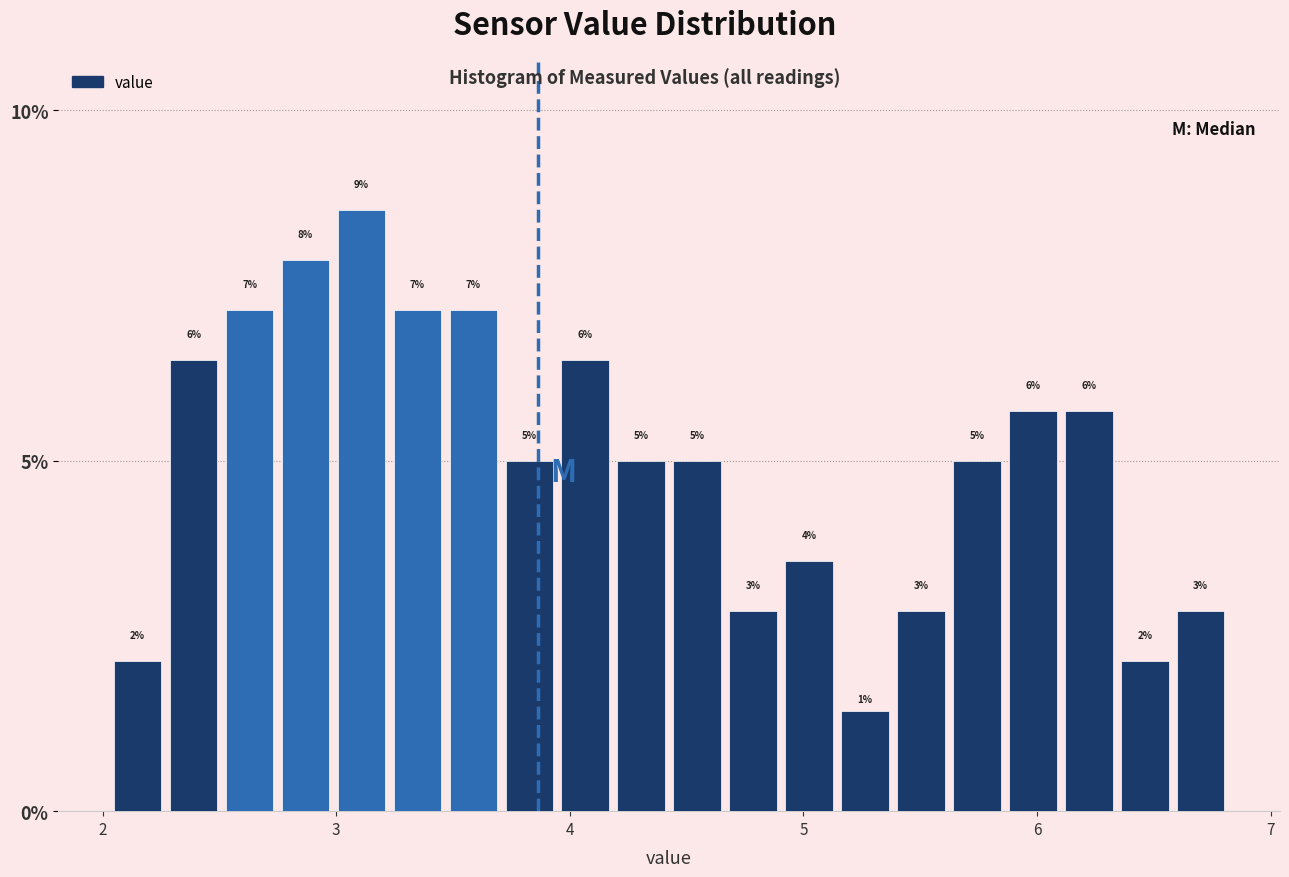

Read against the x-axis, roughly where is the centre of the tallest bar?

3.1